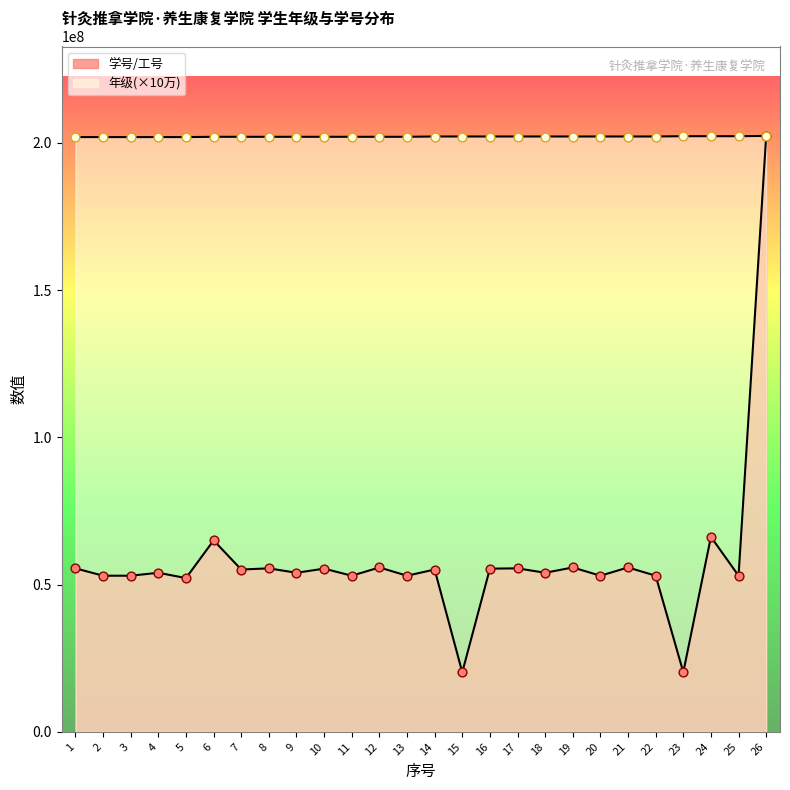

Is the value of 学号/工号 at 9 greater than the value of 年级 at 7?

No